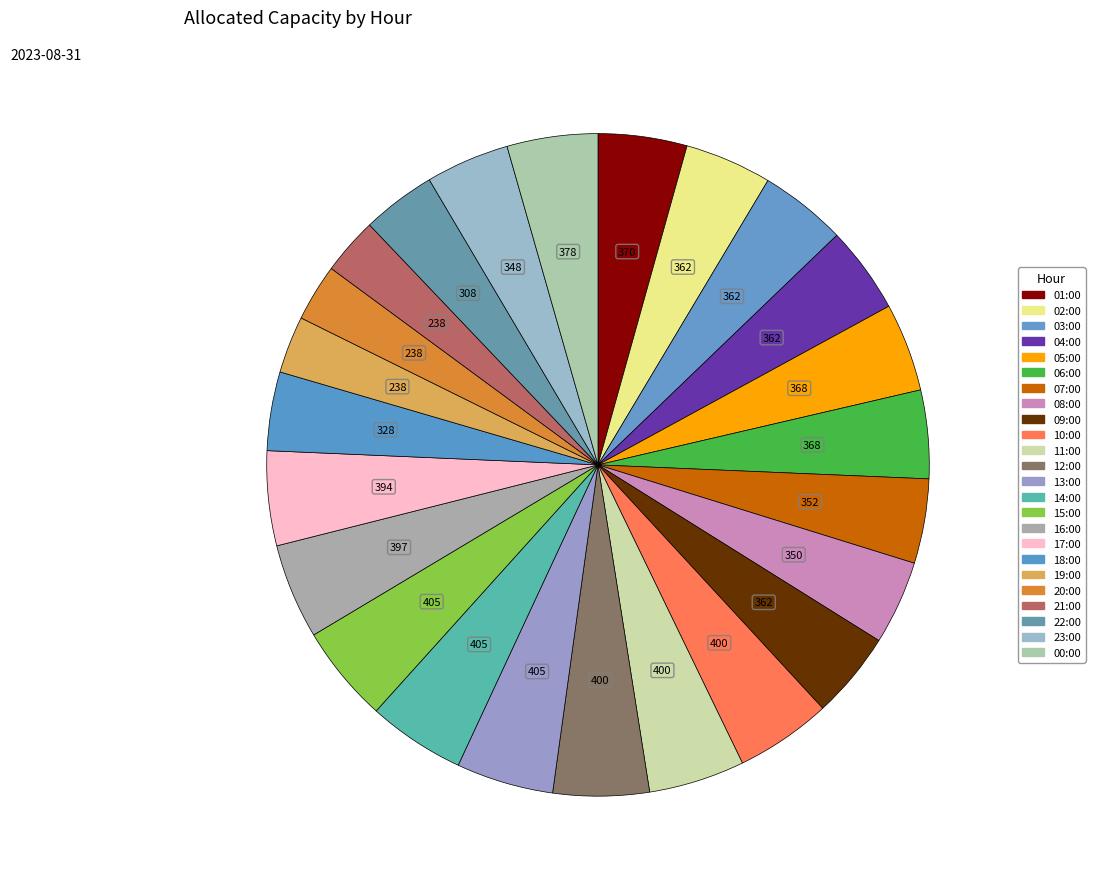

Which category has the biggest portion of the pie?

13:00